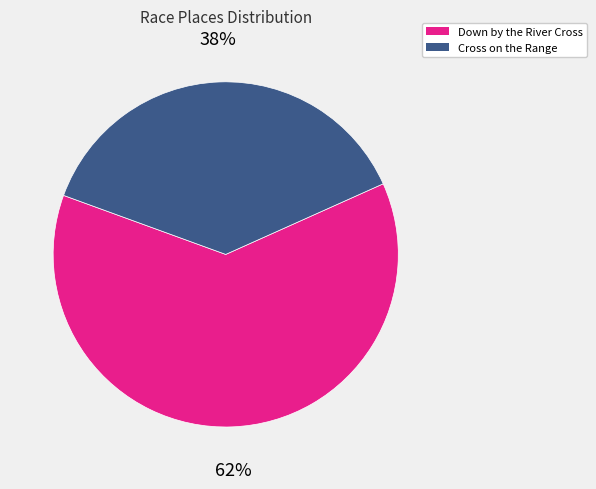

To the nearest percent, what is the combined percentage of Down by the River Cross and Cross on the Range?

100%